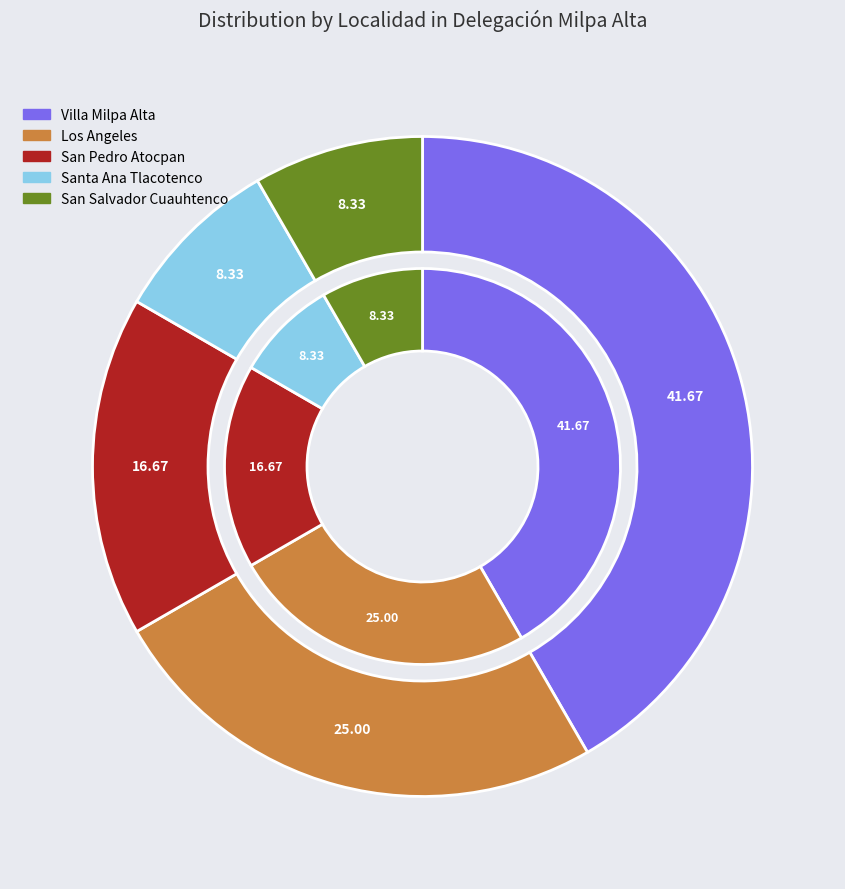

The San Salvador Cuauhtenco slice represents 8% of the pie. True or false?

True